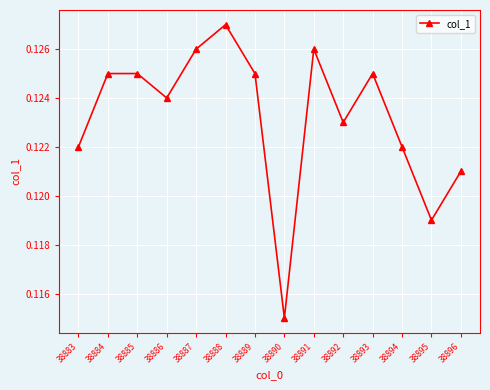

Where is the first local minimum?

38886